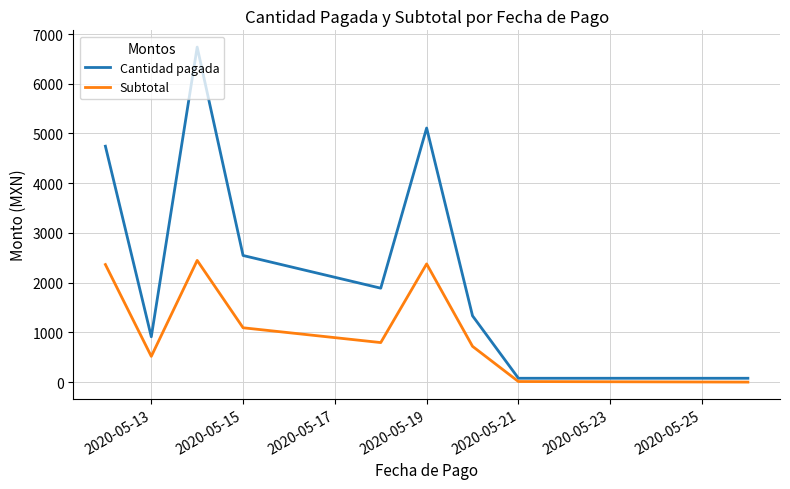

What is the maximum value for Cantidad pagada?

6737.0